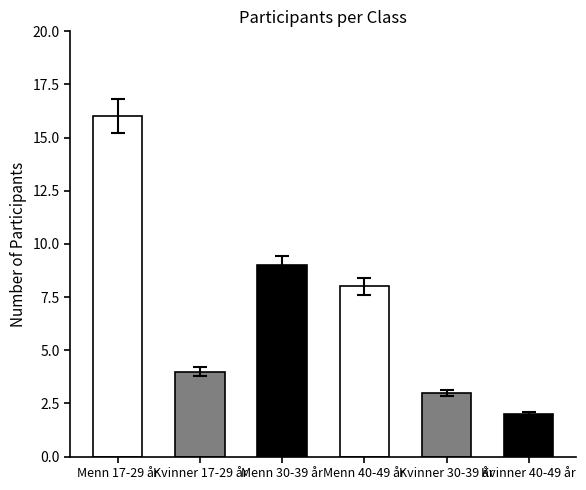

What is the label of the 2nd bar from the left?

Kvinner 17-29 år